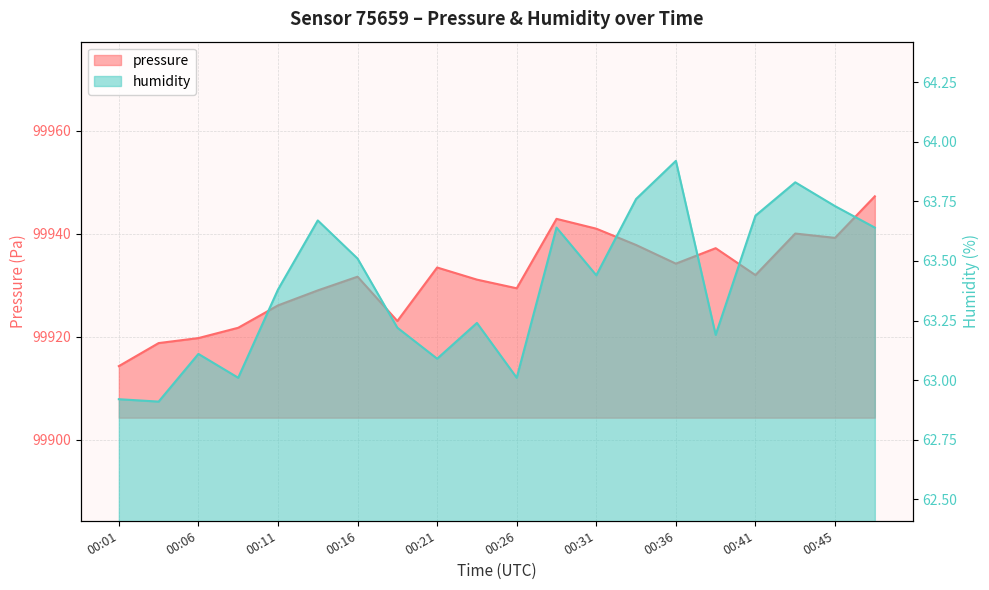

Does the chart display data point markers on the line(s)?

No